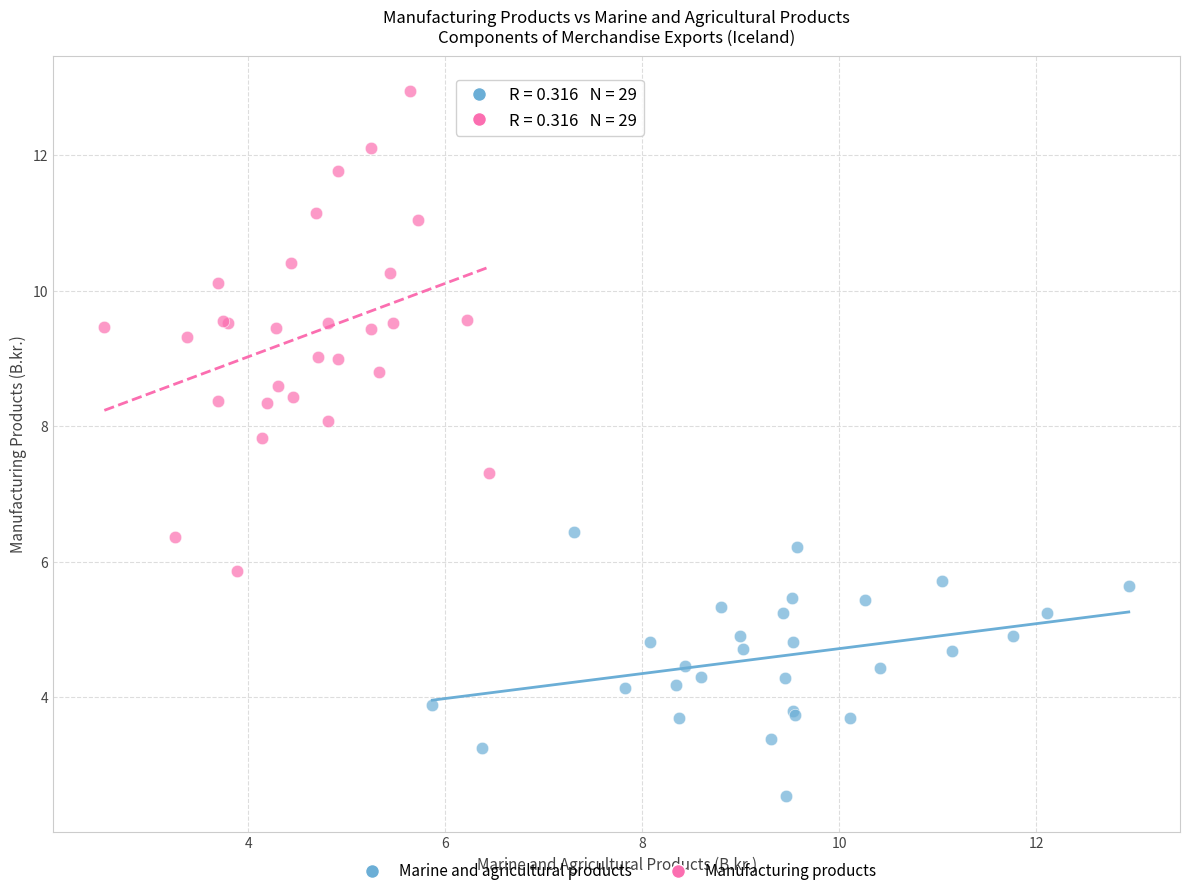

What are all the series names shown in the legend?

Marine and agricultural products, Manufacturing products